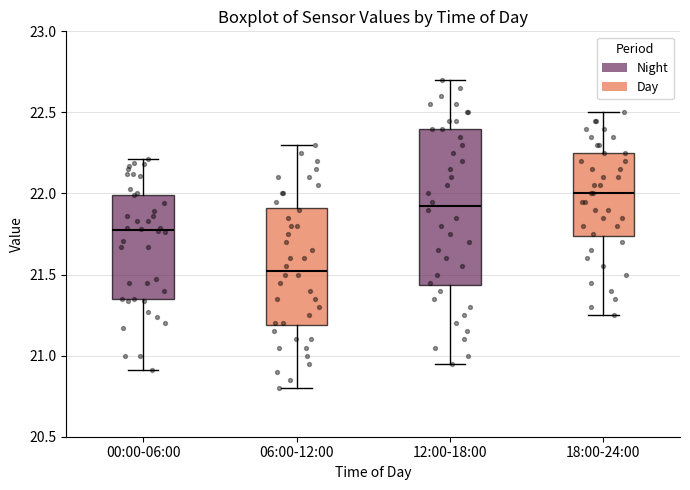

Reading left to right, read every box against the y-axis: the position of its median line, the range the box covers, and the ends of its whiskers. The values are not printed on the chart, so give them approximately, as read against the axis.

00:00-06:00: median 21.80, box 21.35 to 22.00, whiskers 20.90 to 22.20
06:00-12:00: median 21.55, box 21.20 to 21.90, whiskers 20.80 to 22.30
12:00-18:00: median 21.95, box 21.45 to 22.40, whiskers 20.95 to 22.70
18:00-24:00: median 22.00, box 21.75 to 22.25, whiskers 21.25 to 22.50